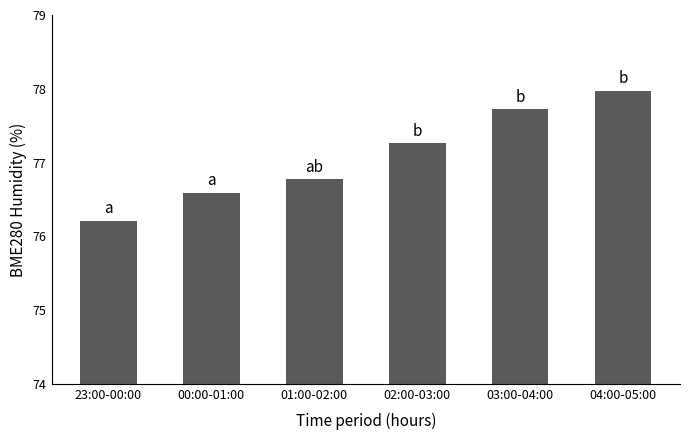

Rank the categories by value from highest to lowest.

04:00-05:00, 03:00-04:00, 02:00-03:00, 01:00-02:00, 00:00-01:00, 23:00-00:00